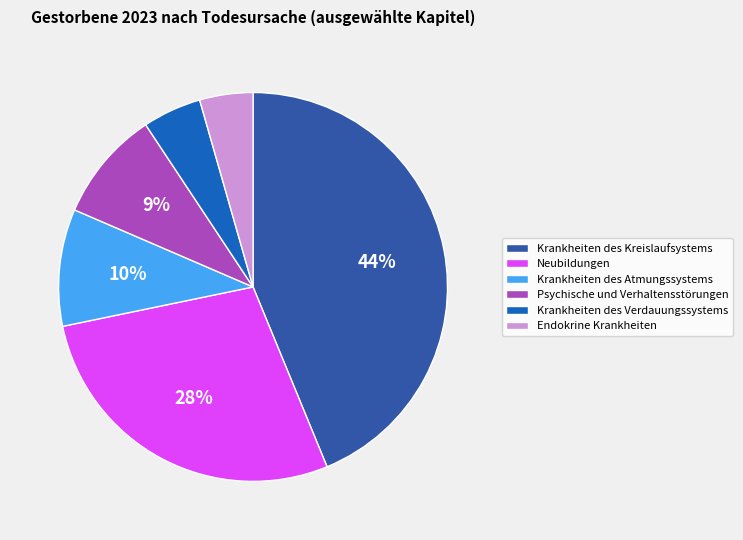

Which has a higher value, Psychische und Verhaltensstörungen or Krankheiten des Atmungssystems?

Krankheiten des Atmungssystems